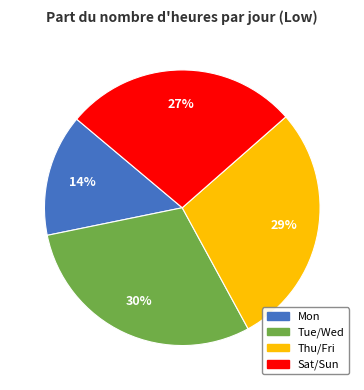

To the nearest percent, what is the average slice percentage?

25%